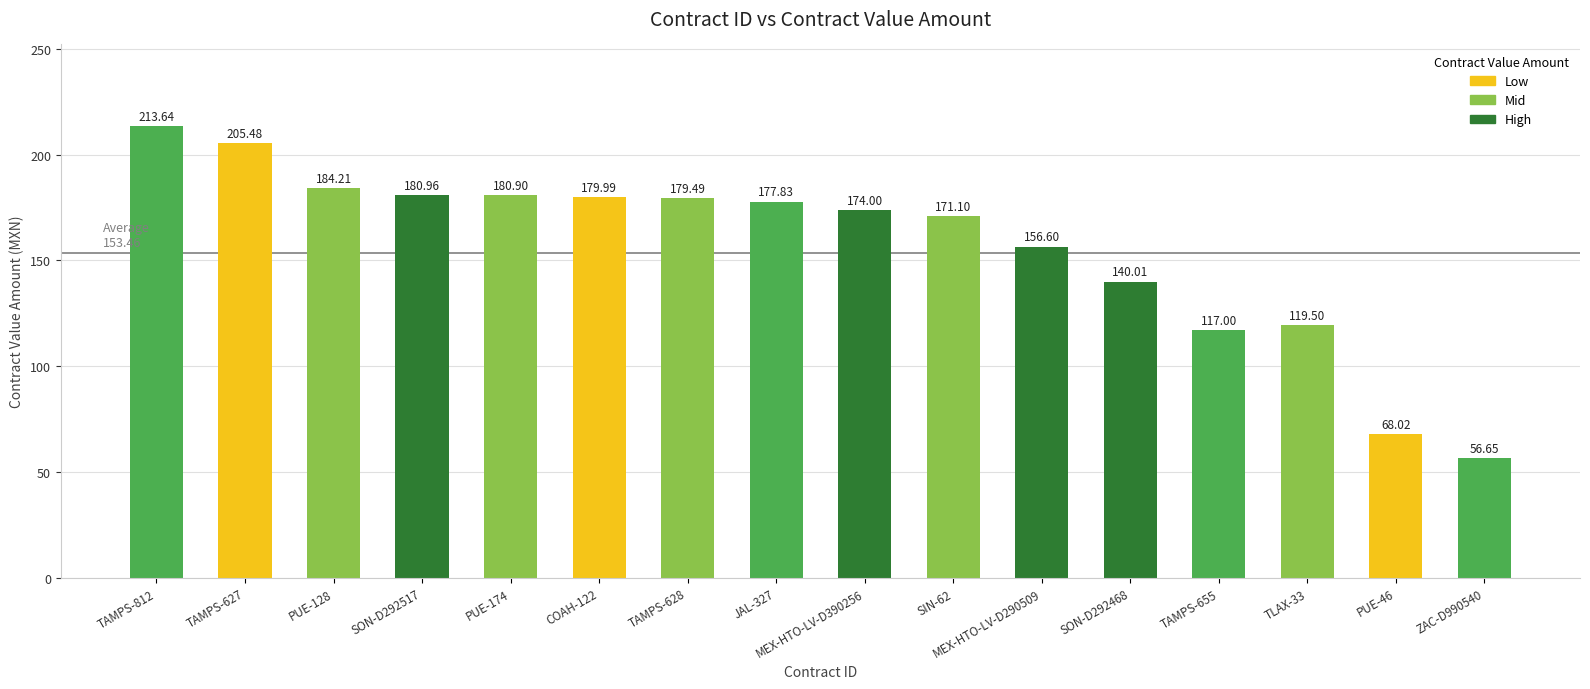

What is the sum of all values?

2505.4